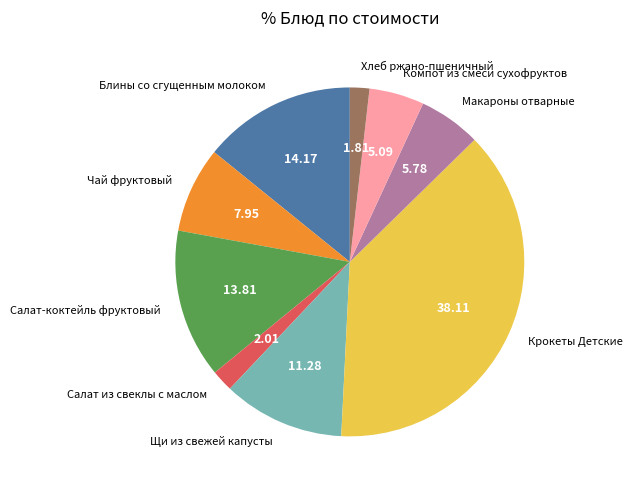

Does Салат-коктейль фруктовый account for over 50% of the chart?

No